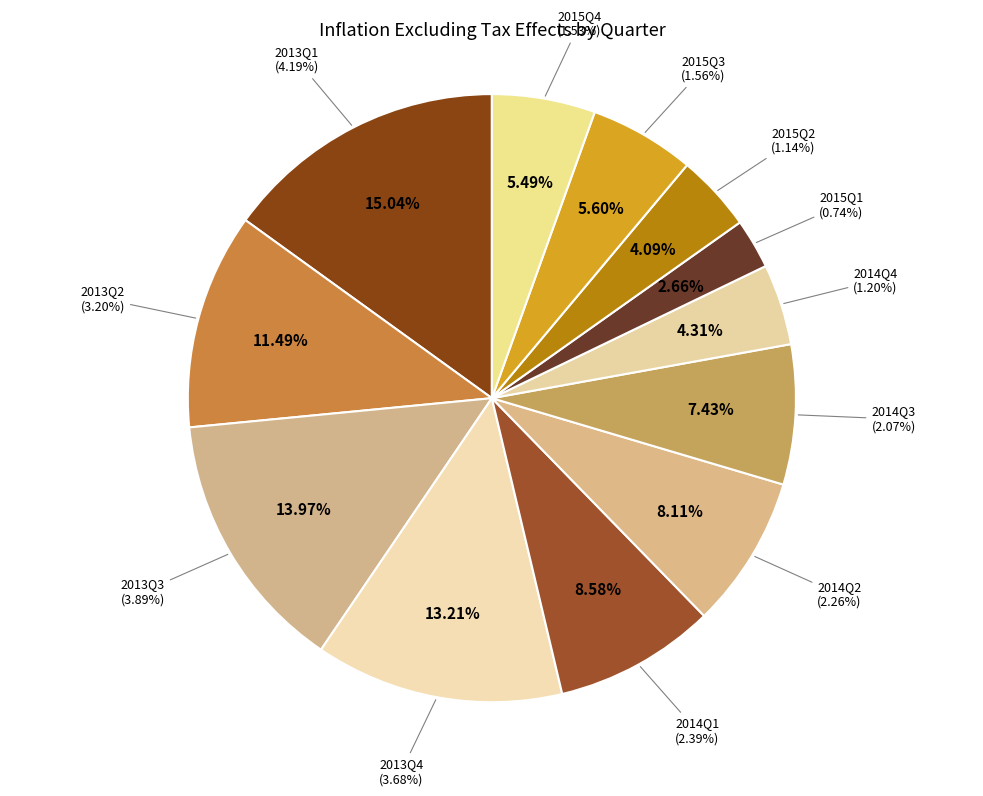

To the nearest percent, what is the average slice percentage?

8%